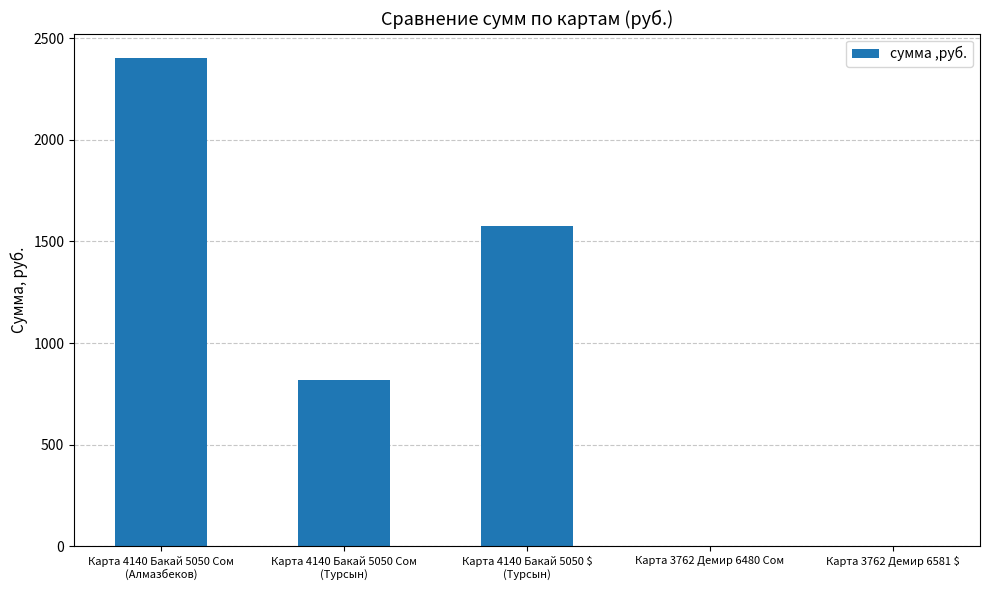

At which category does the chart reach its peak across all series?

Карта 4140 Бакай 5050 Сом
(Алмазбеков)